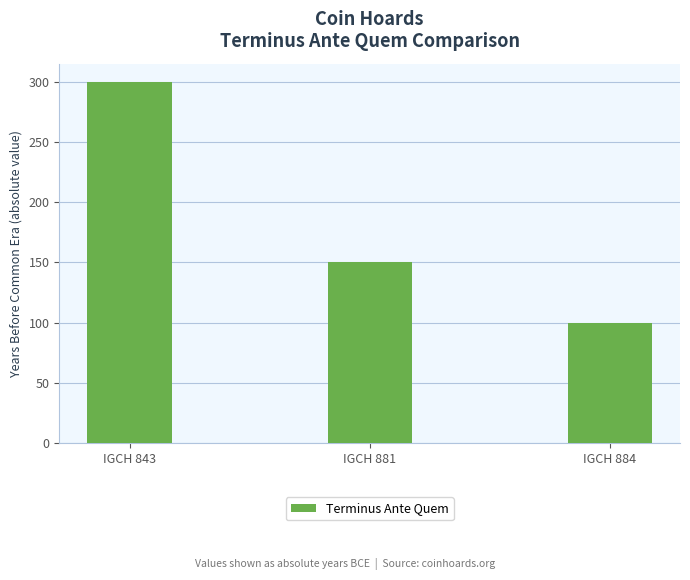

Rank the categories by value from lowest to highest.

IGCH 884, IGCH 881, IGCH 843